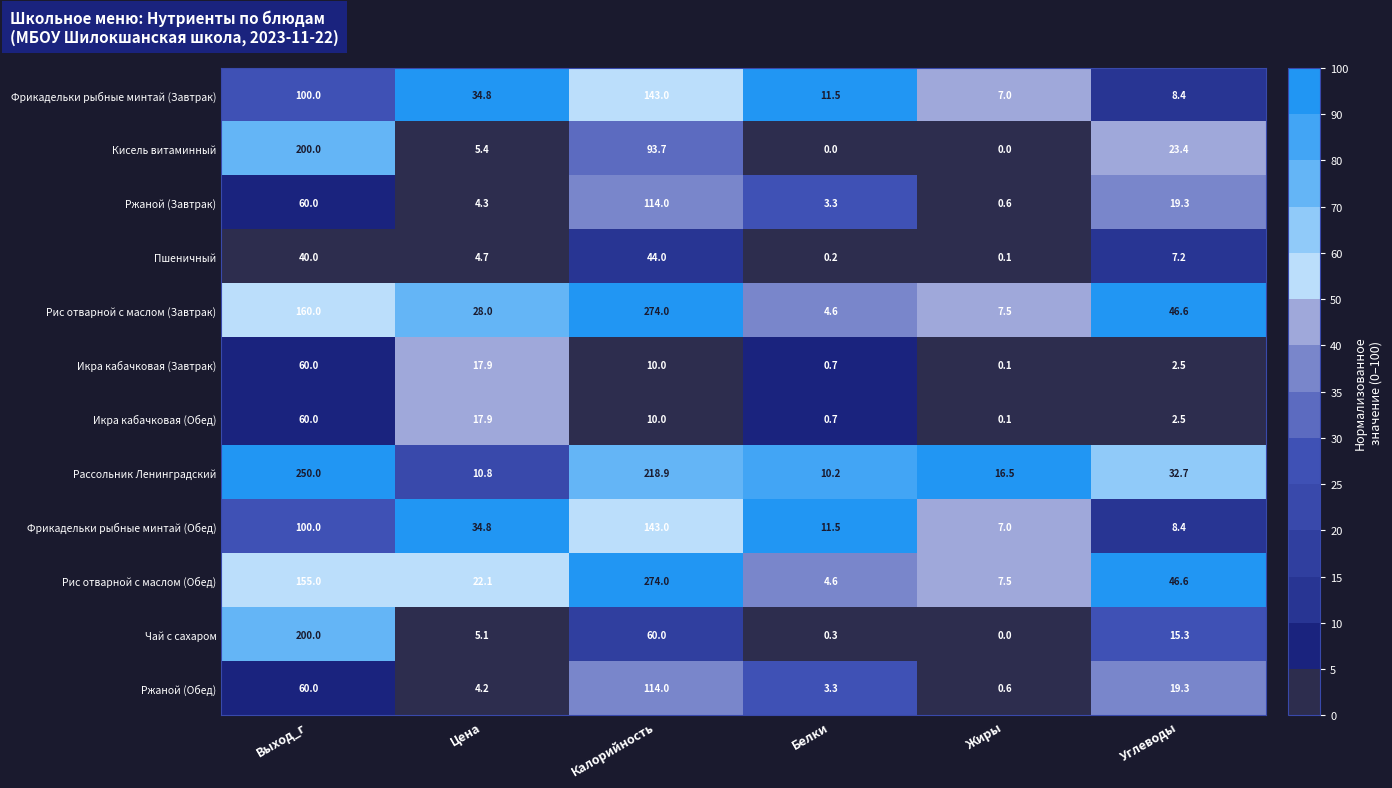

How many series are shown in this chart?

12